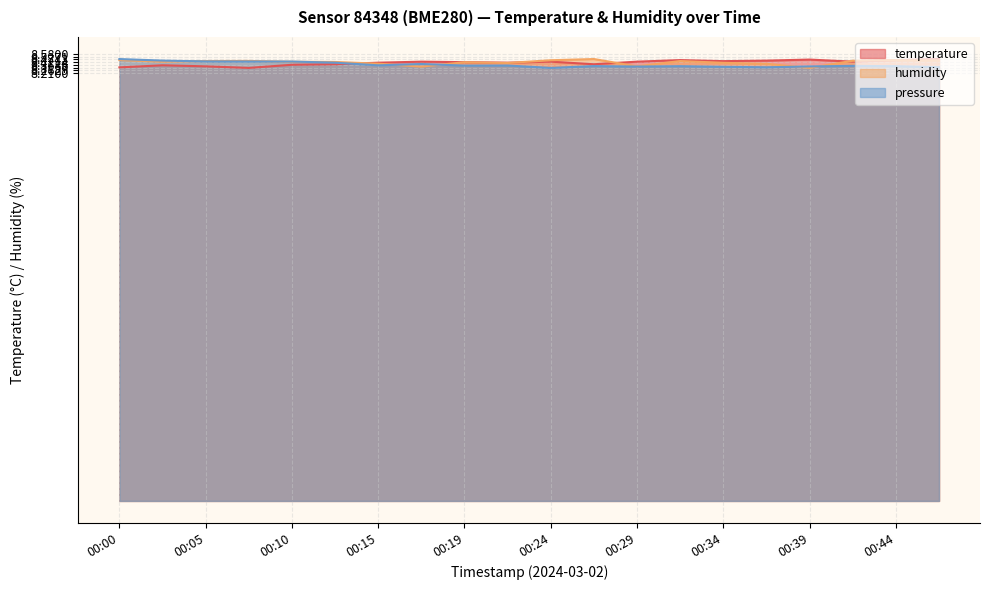

Rank the series by their maximum value, from lowest to highest.

temperature, humidity, pressure_norm